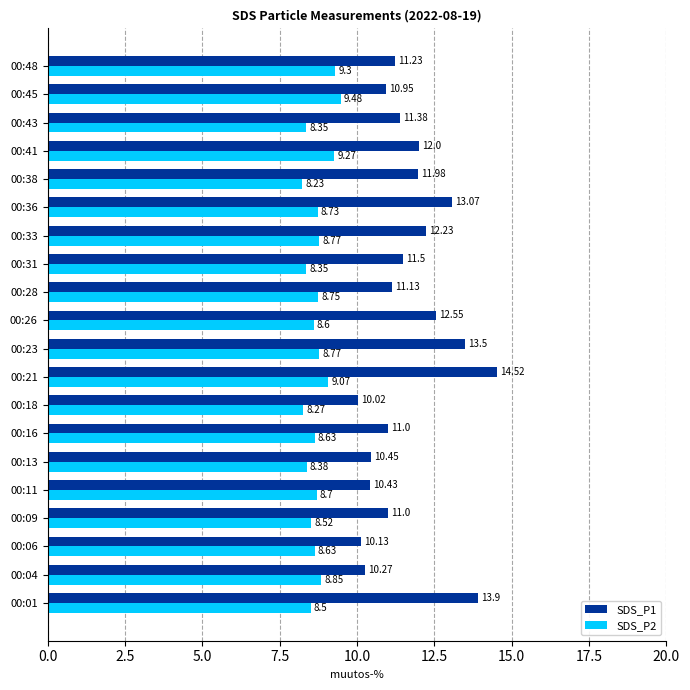

List the series in order of their peak value, lowest first.

SDS_P2, SDS_P1